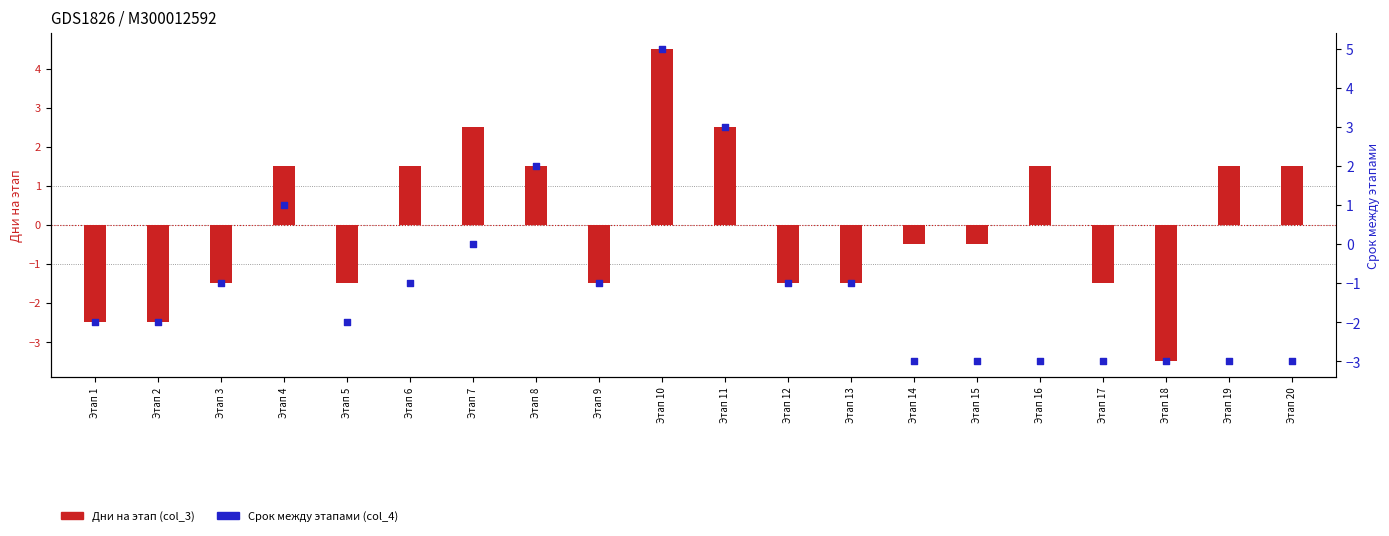

What is the total value across all series at Этап 20?

-1.5